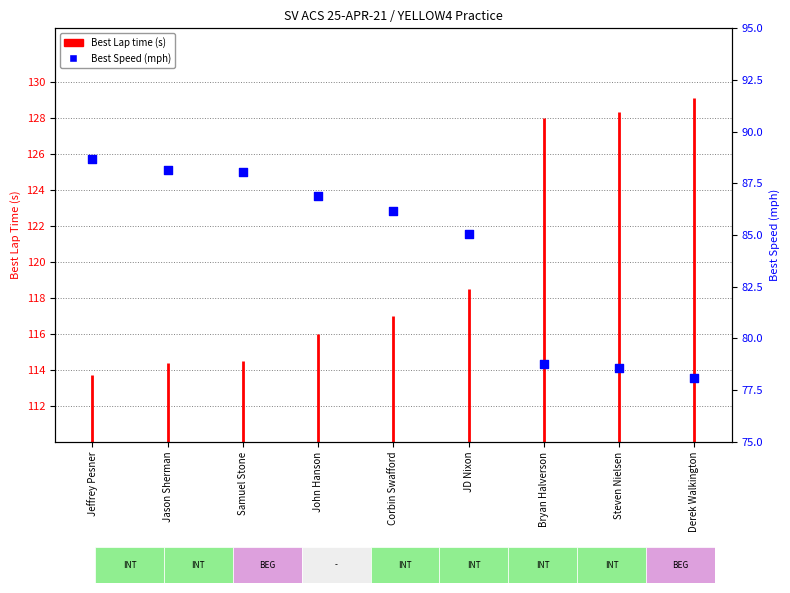

Which has a higher value, John Hanson or Corbin Swafford?

John Hanson